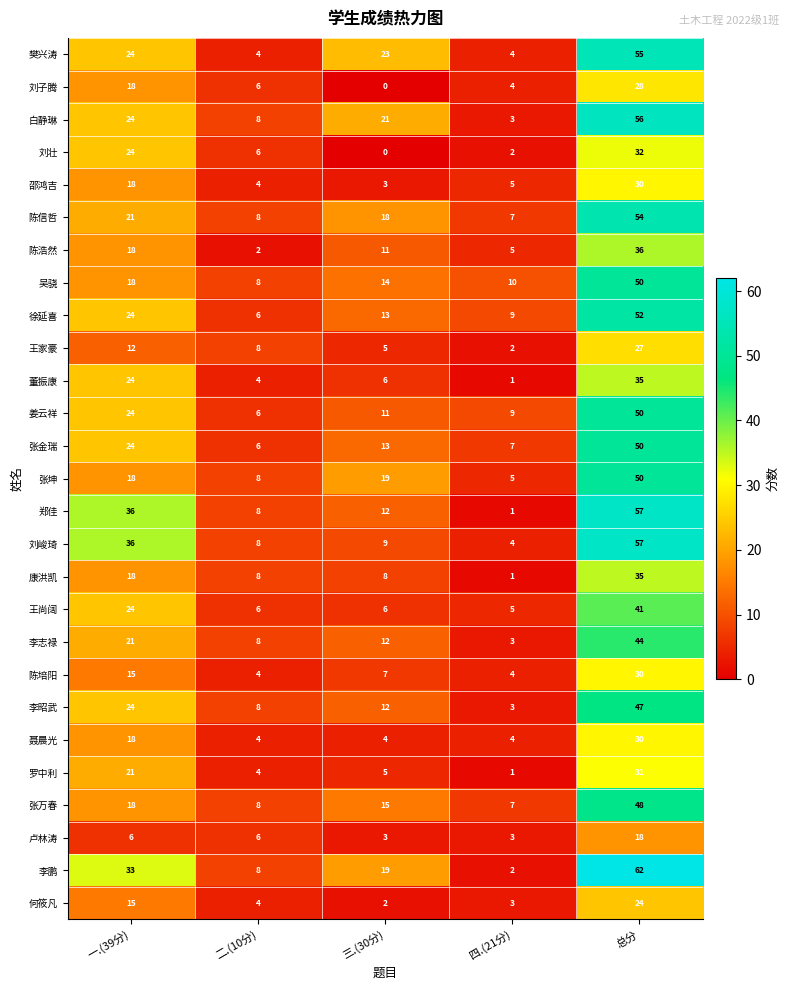

What is the average value of the 何筱凡 series?

10